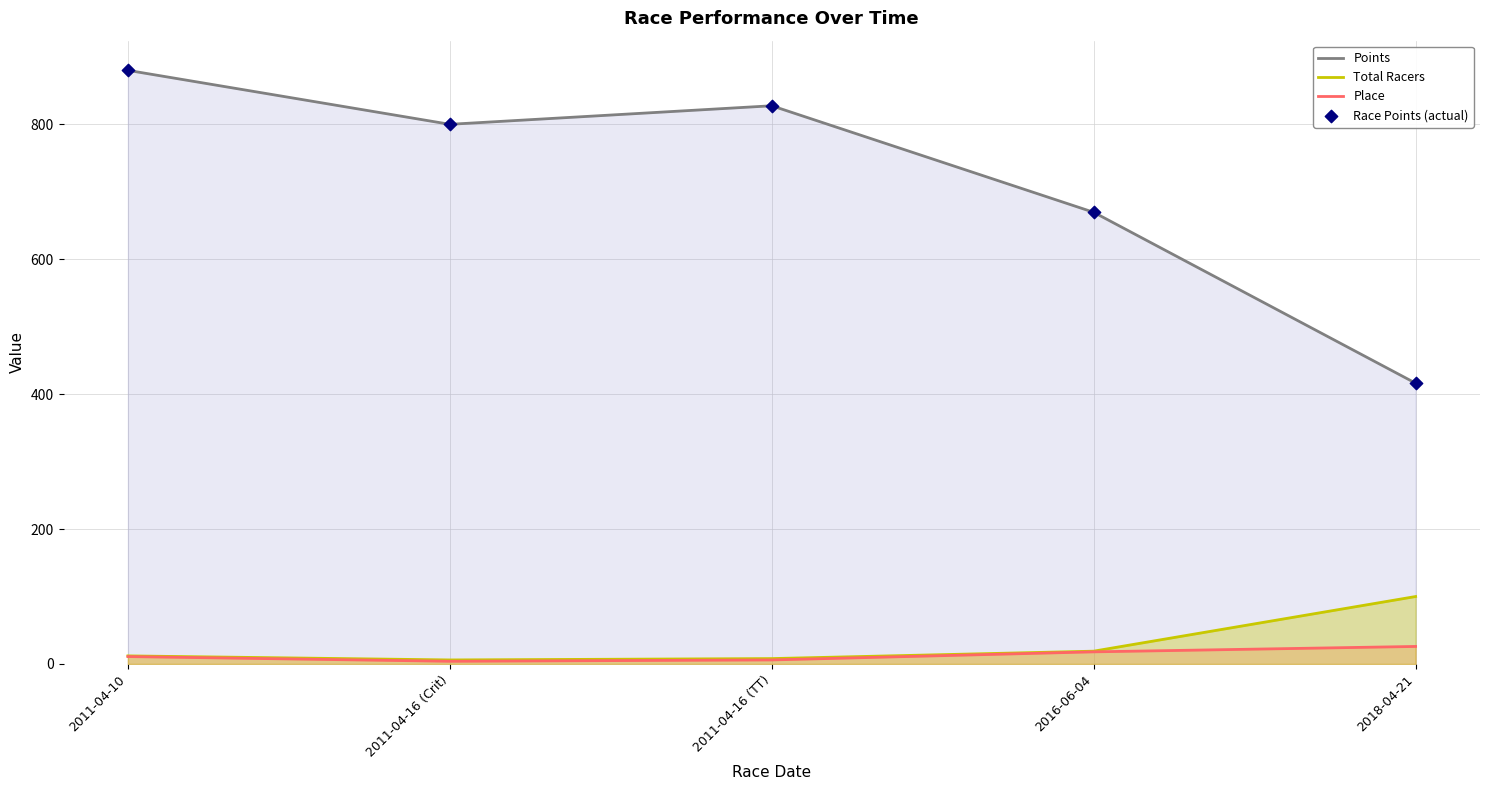

At how many categories does at least one series exceed 51?

5